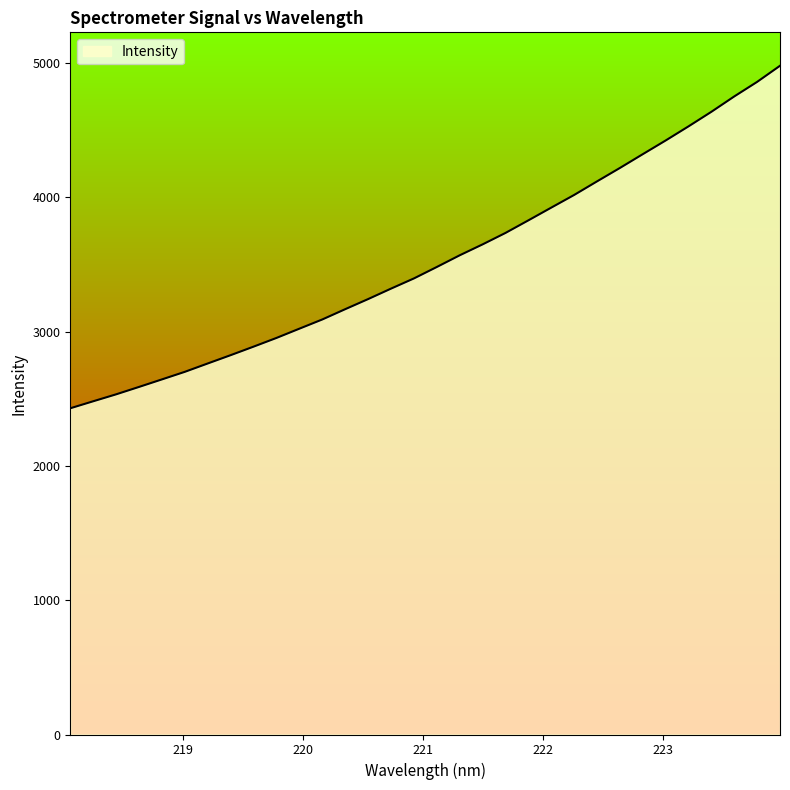

What is the smallest value displayed?

2429.5